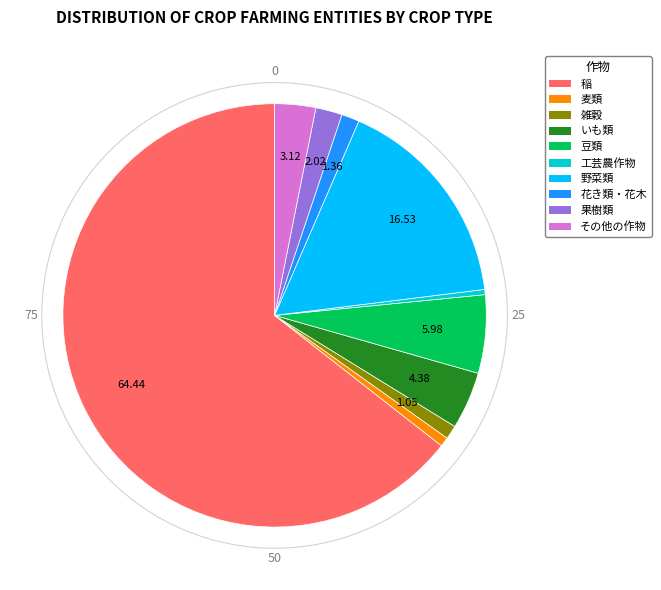

Which slice is the largest?

稲